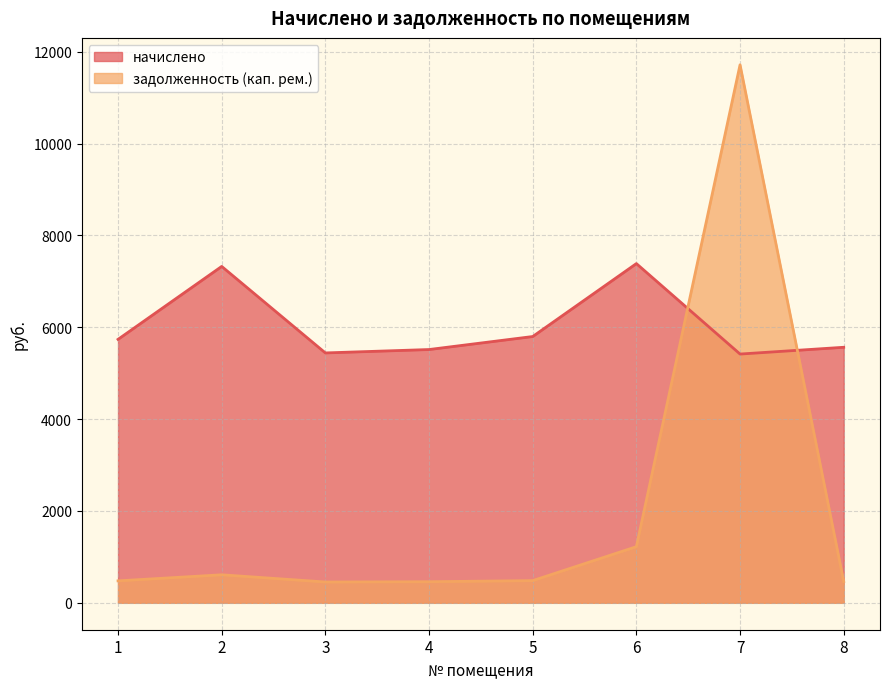

True or false: начислено has a value of 5565.0 at 8.

True